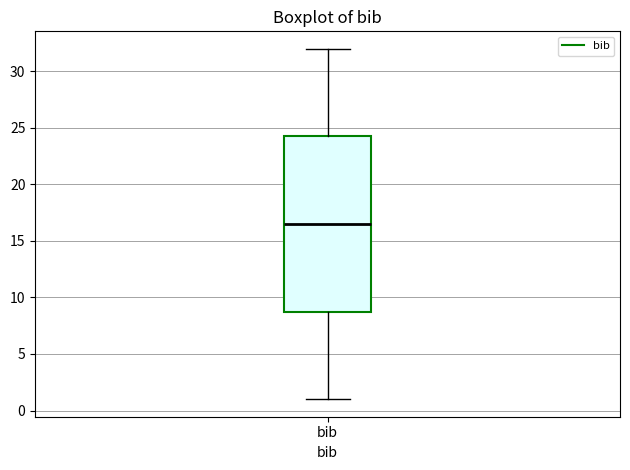

Where does the lower whisker of the box for bib end on the y-axis? The values are not printed on the chart, so give them approximately, as read against the axis.

1.0